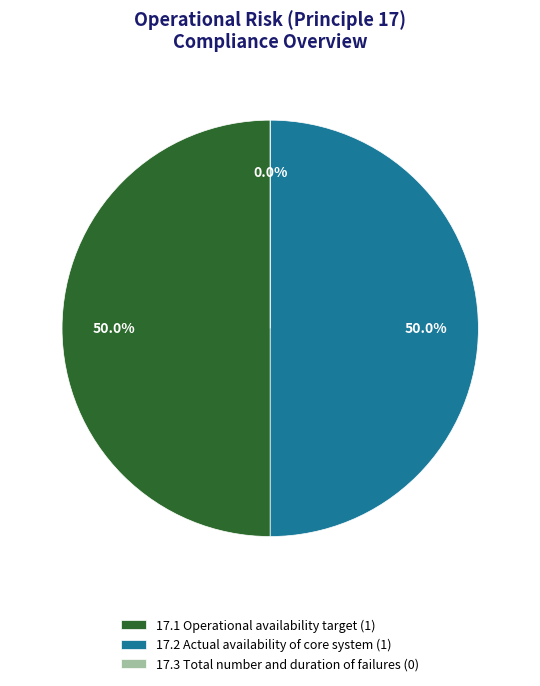

How many segments does this pie chart have?

3